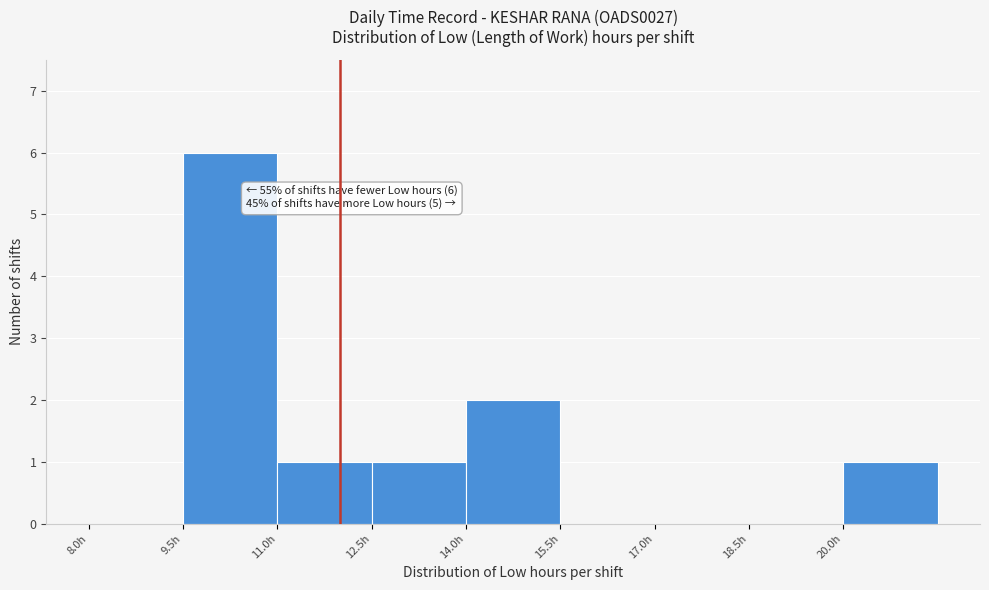

Over which range of the x-axis is the bar tallest?

9.5 to 11.0